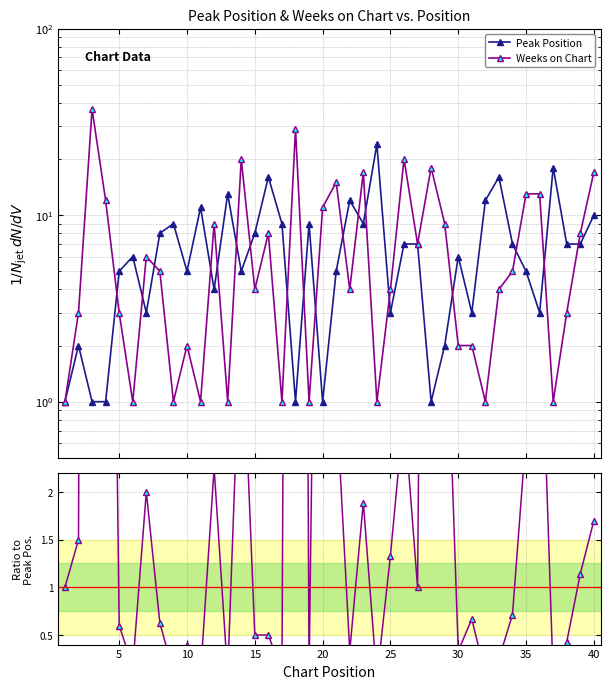

What is the value of the Weeks on Chart point at the 6th from the left?

1.0